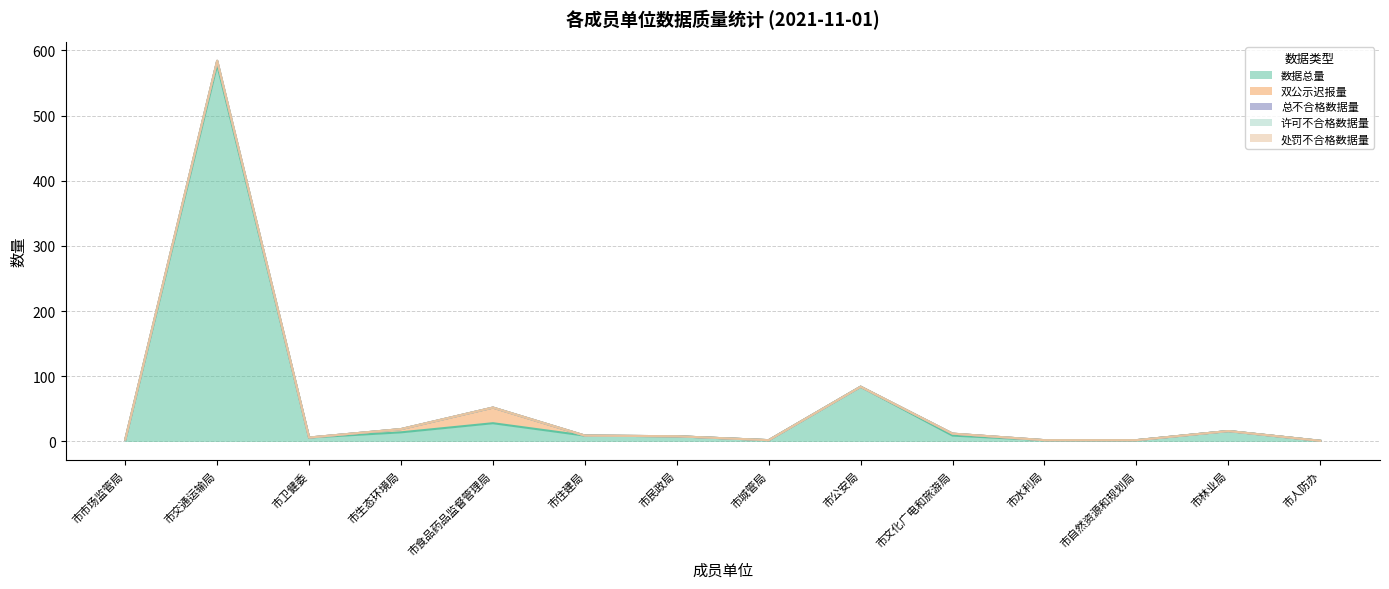

Which series has the largest total across all categories?

数据总量